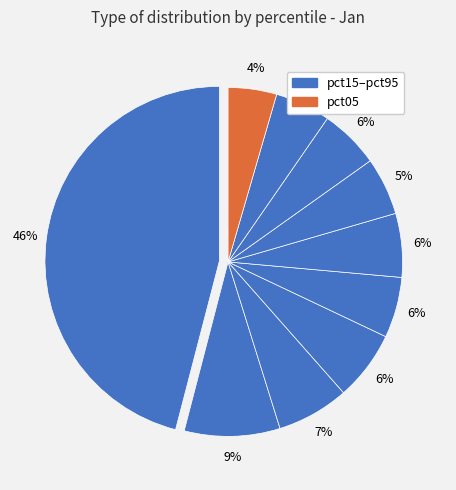

How many segments does this pie chart have?

10